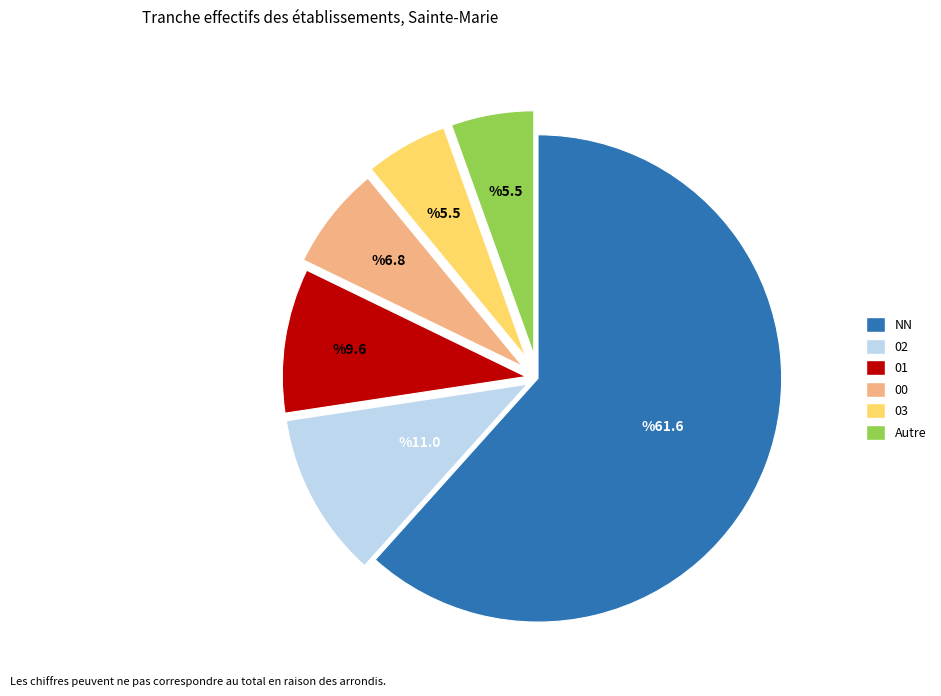

Does any single category account for the majority?

Yes